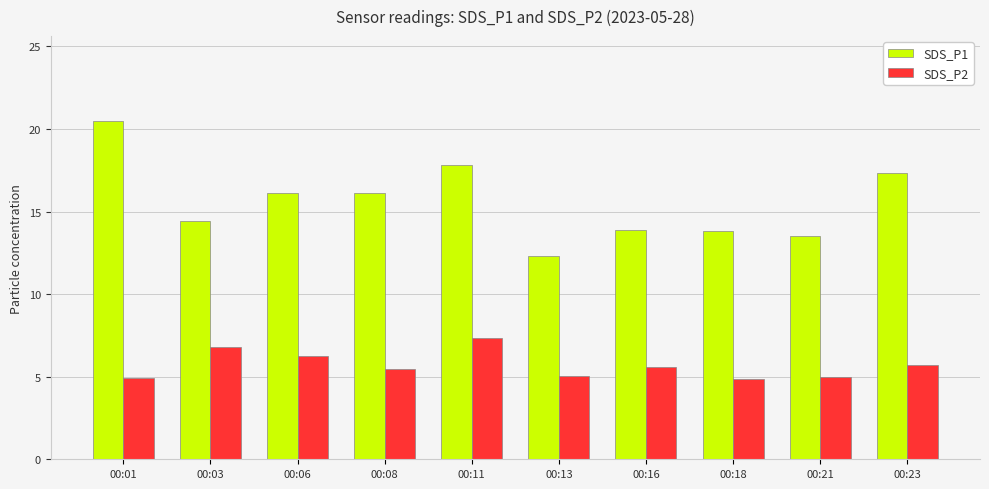

What is the value of the SDS_P1 bar at the 5th from the left?

17.8